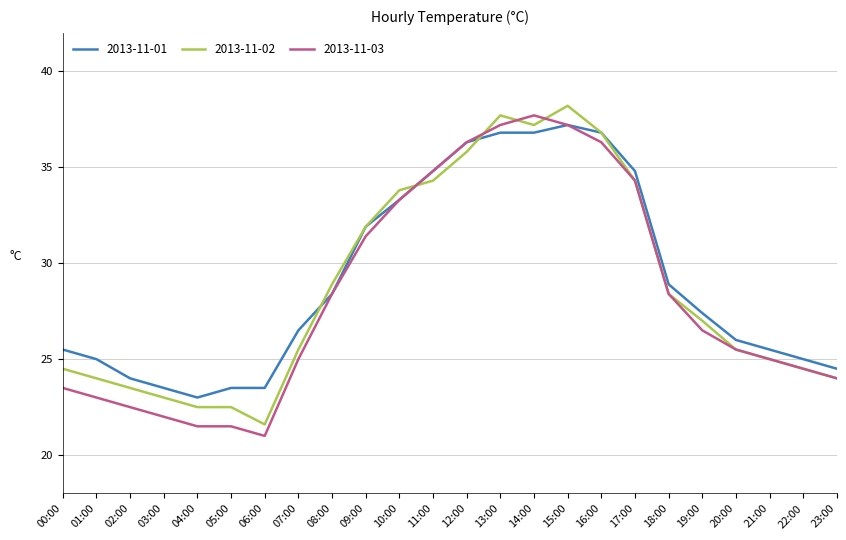

Between 04:00 and 16:00, which series saw the biggest shift?

2013-11-03